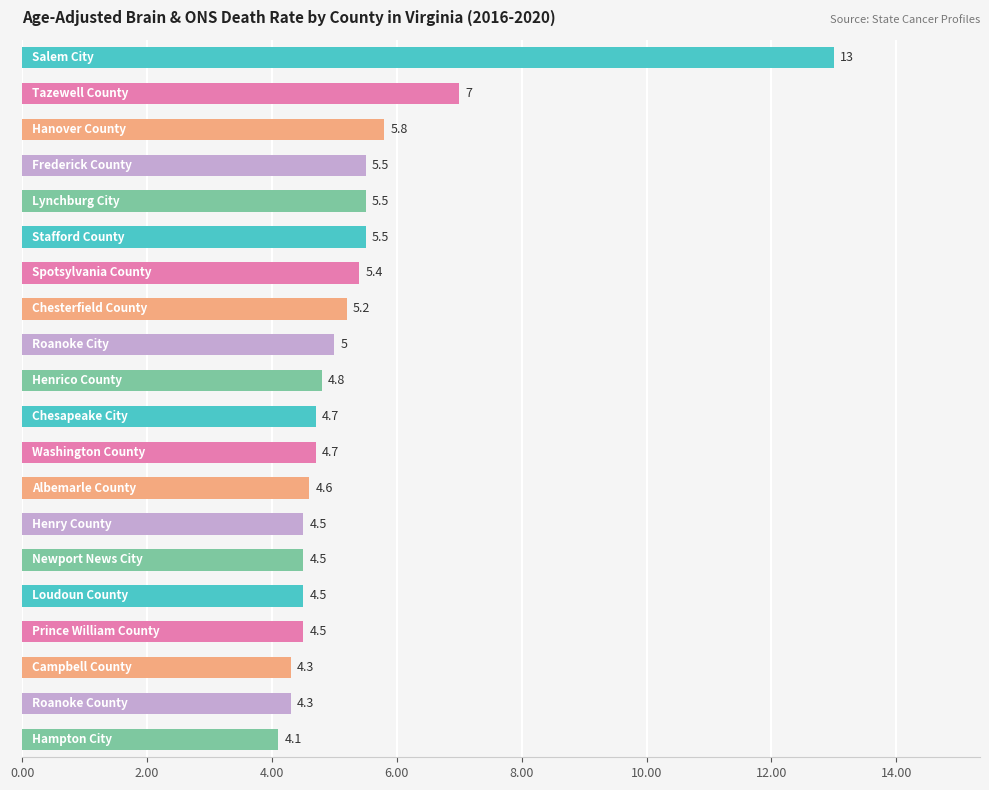

What is the average value?

5.4